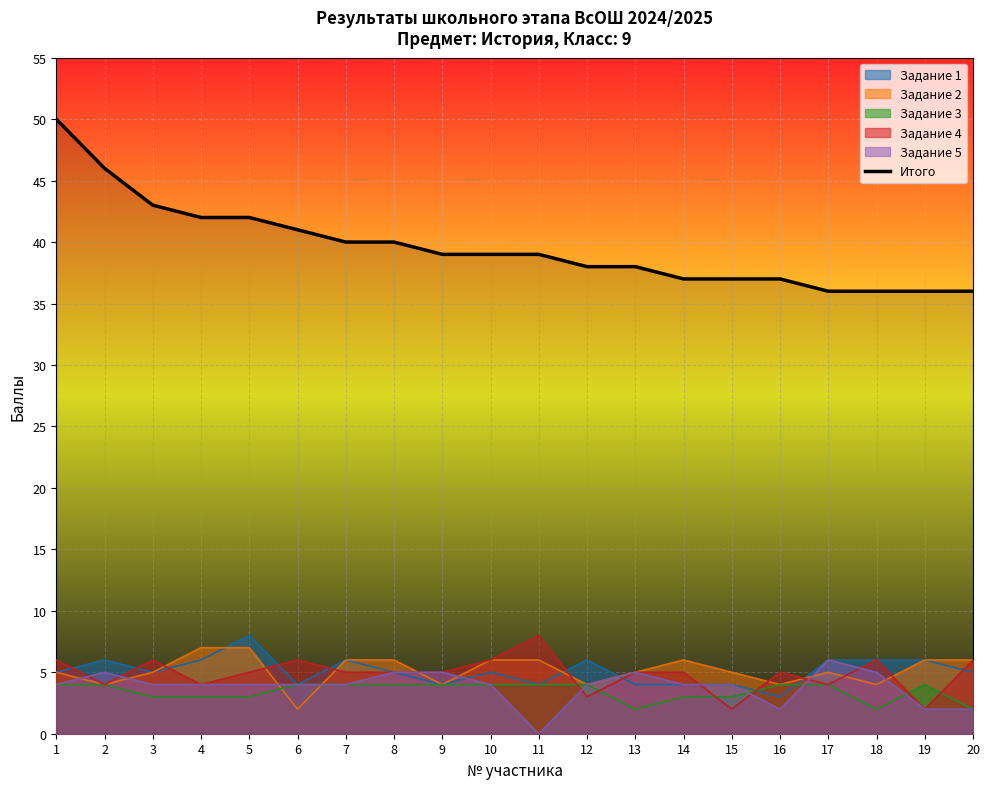

At which label is the value closest to 43?

3